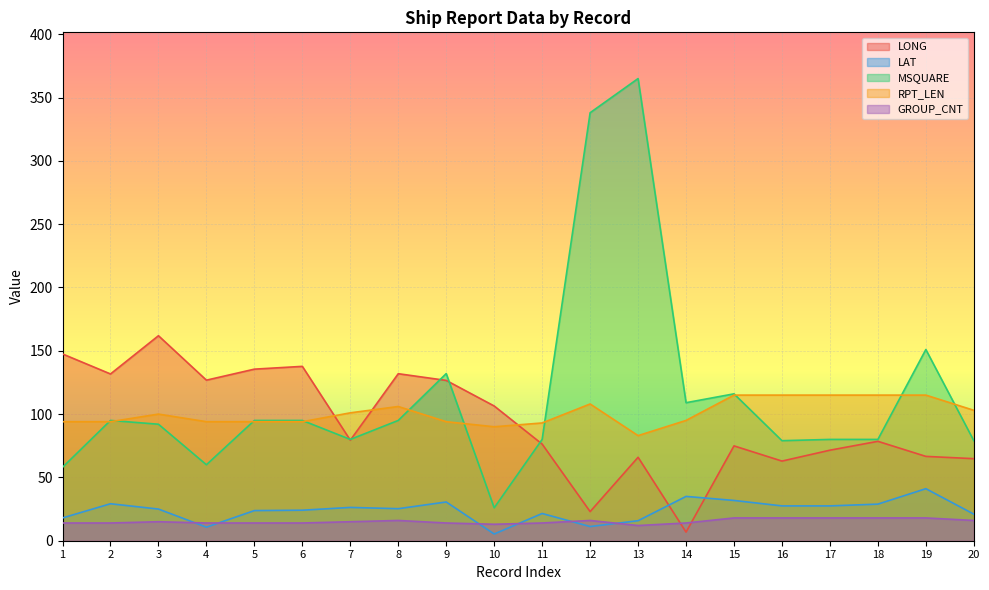

The LONG series shows 49.2 at 7. True or false?

False